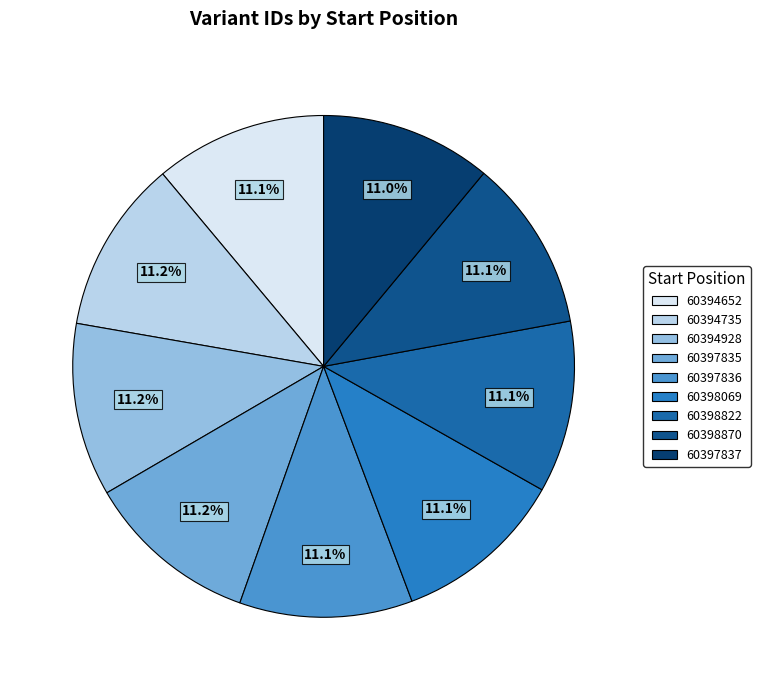

What percentage is NOT represented by 60398822?

88.9%